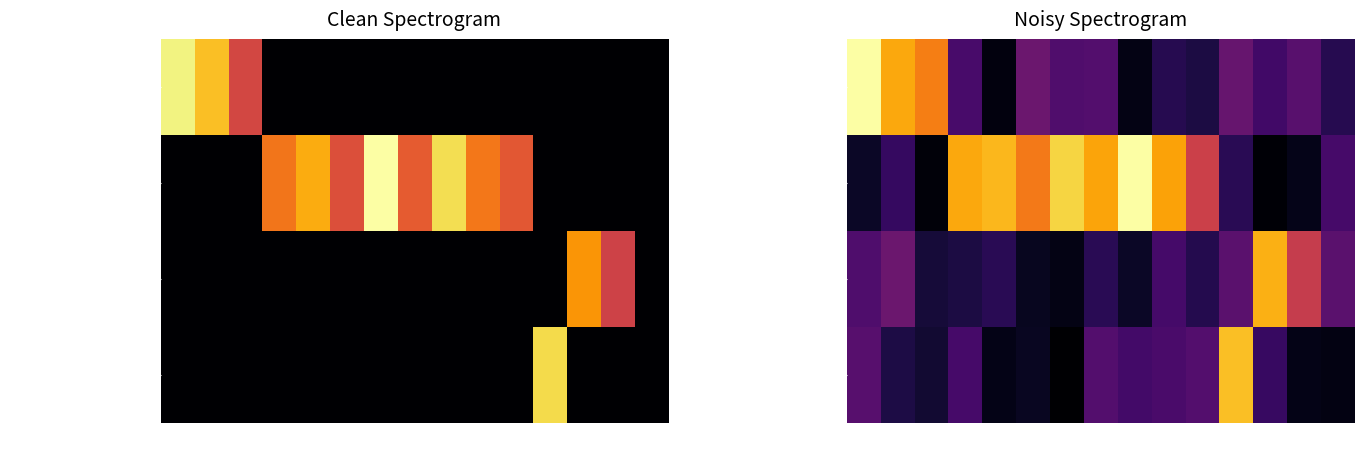

Count the number of data series in this chart.

4